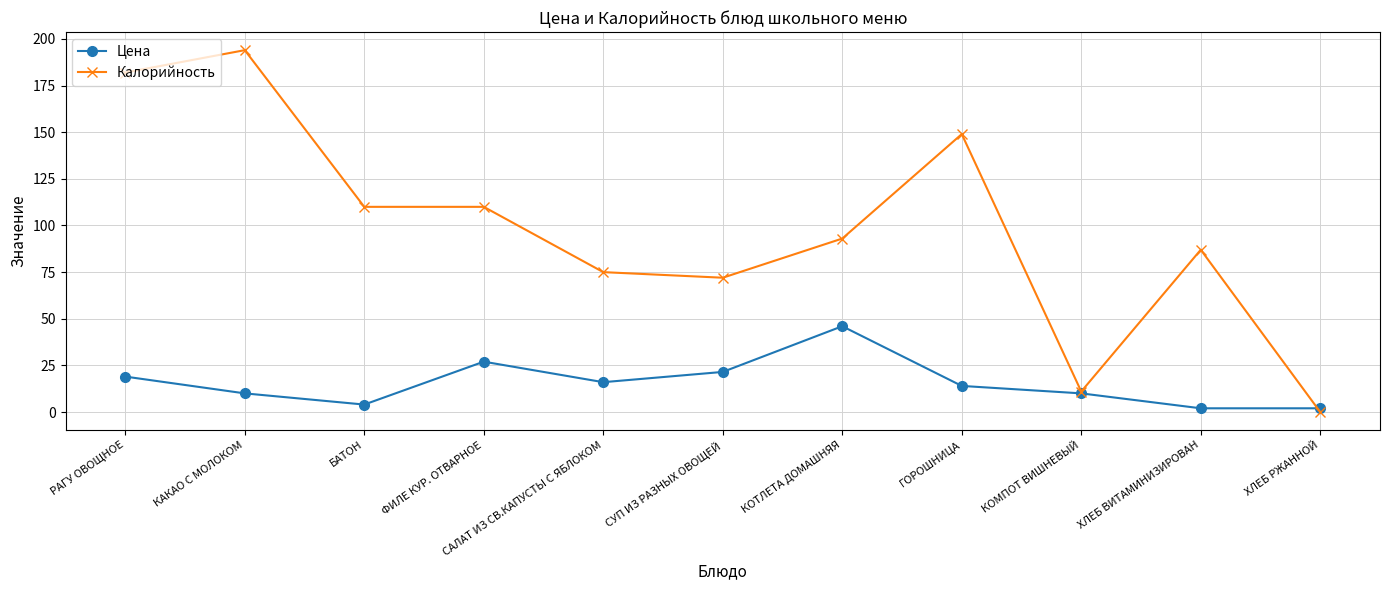

Rank the series by their average value, from highest to lowest.

Калорийность, Цена